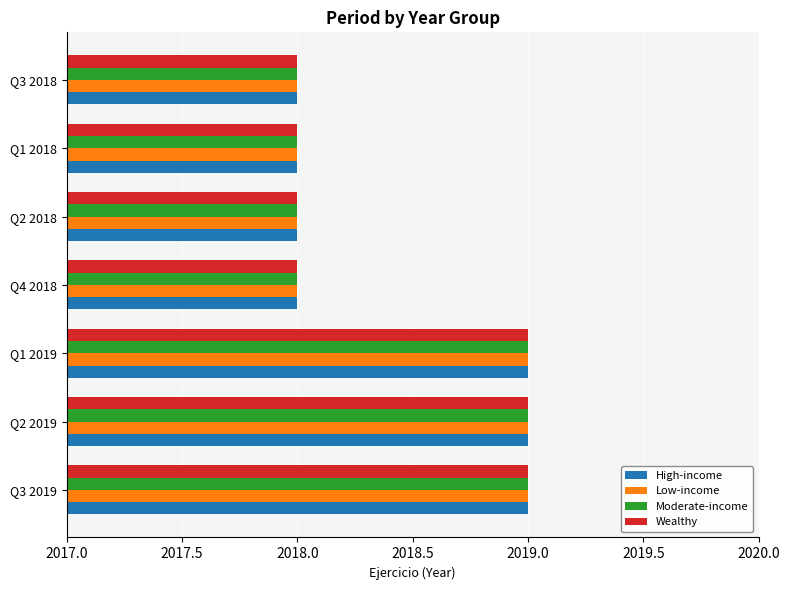

What is the smallest value displayed?

2018